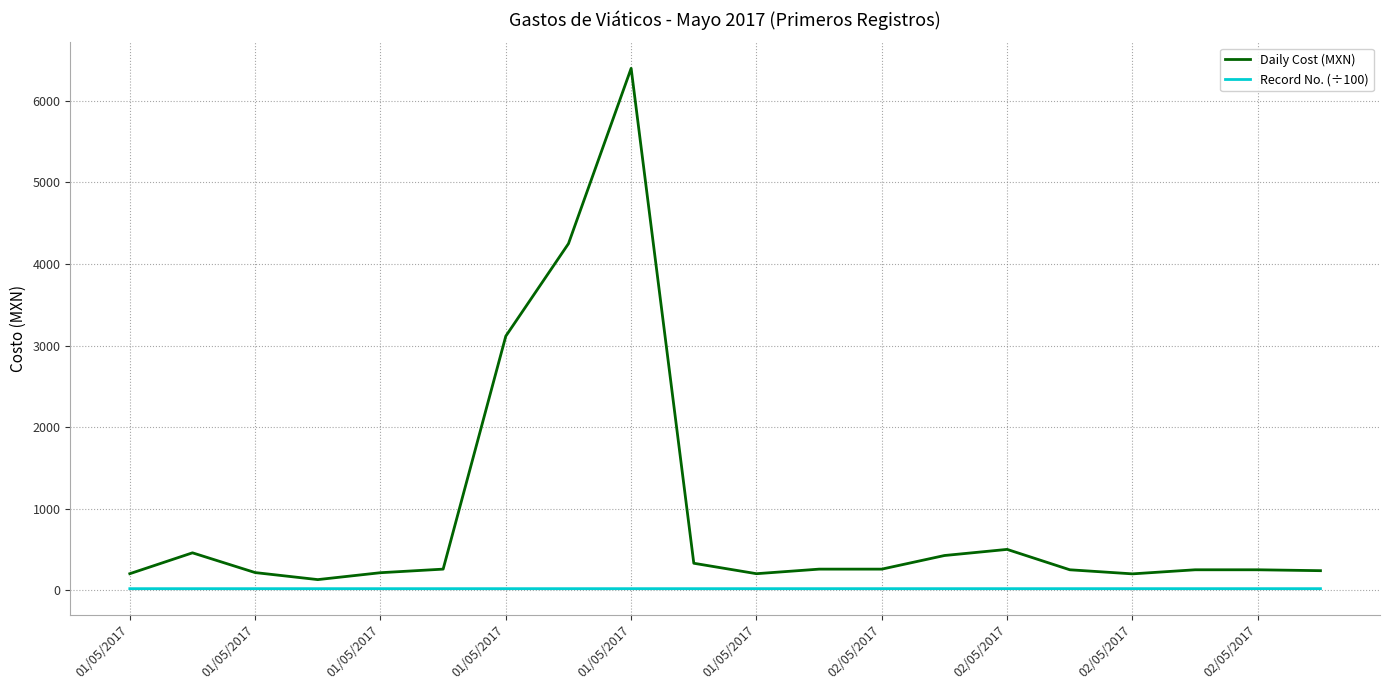

True or false: Record No. (÷100) and Daily Cost (MXN) cross at least once.

False